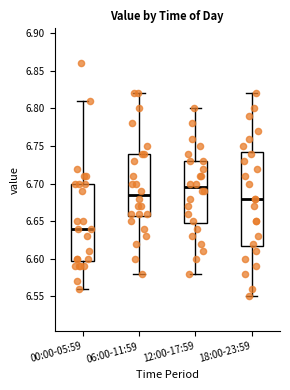

Where is the lower edge of the box for 06:00-11:59 on the y-axis? The values are not printed on the chart, so give them approximately, as read against the axis.

6.660